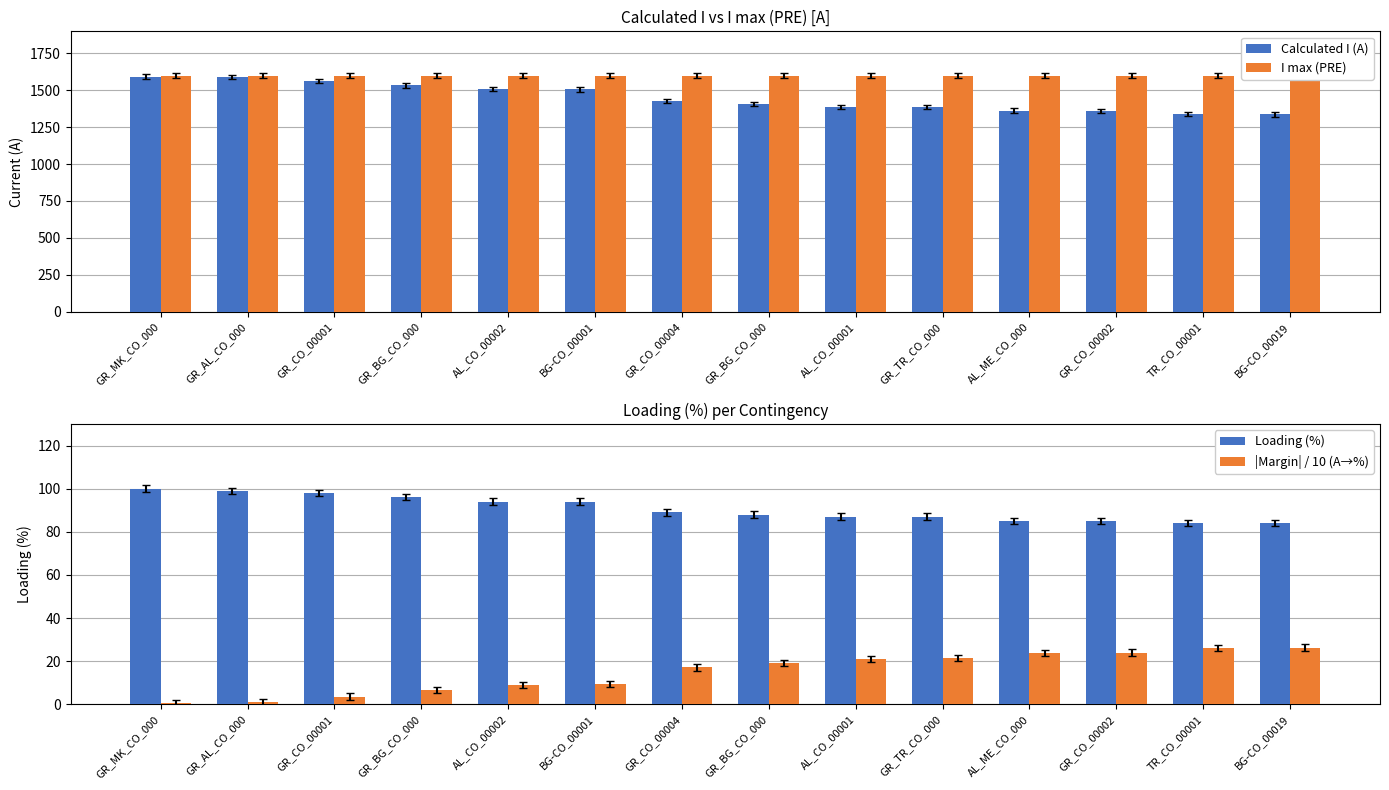

Which series has the largest total across all categories?

I max (PRE)